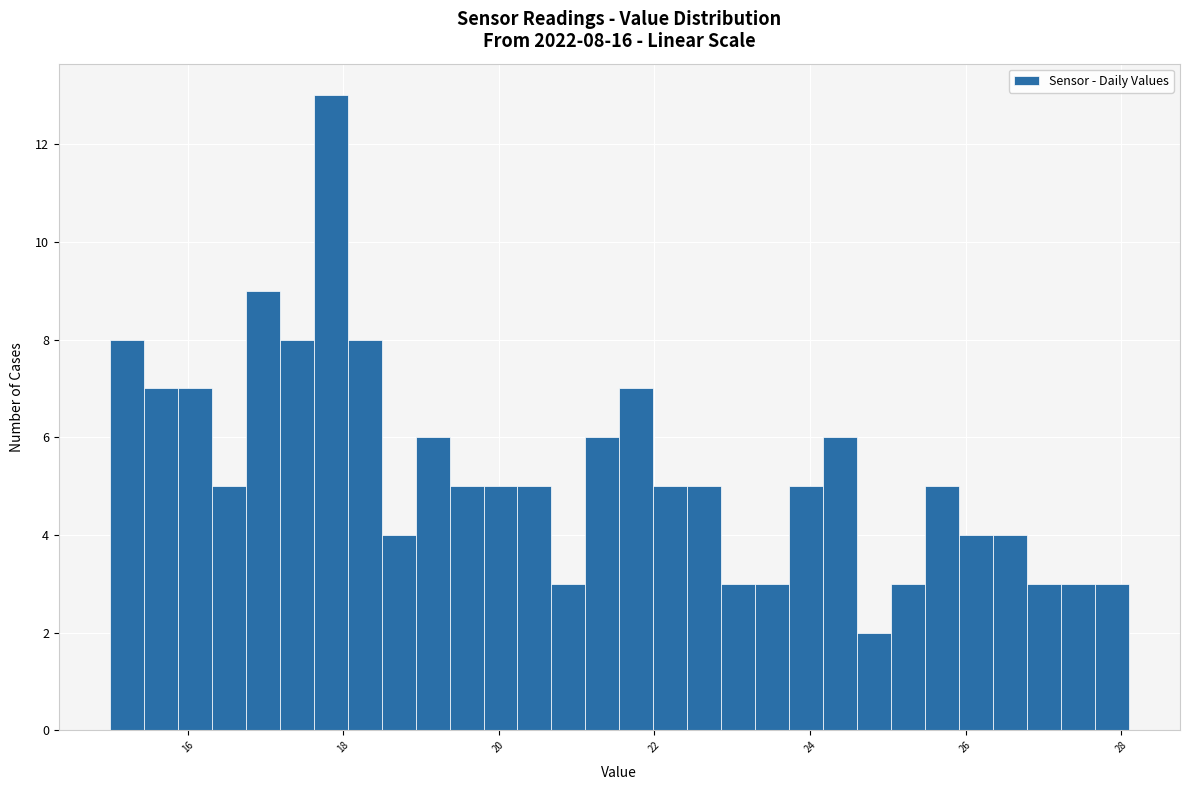

Around what value on the x-axis is the tallest bar? Give the approximate position of its centre, as read against the axis.

17.8